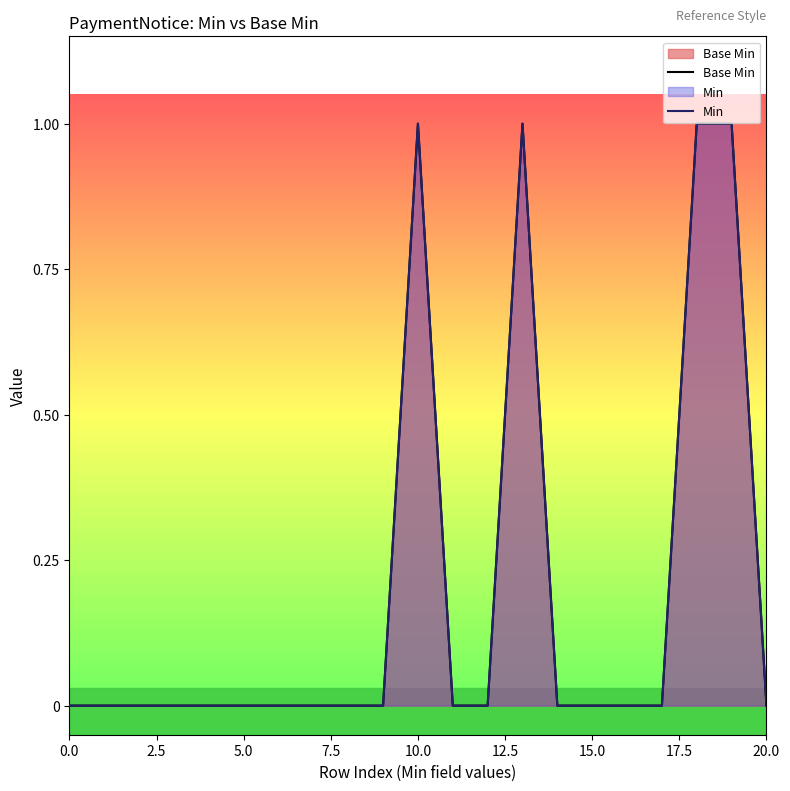

What is the highest value of the Min series?

1